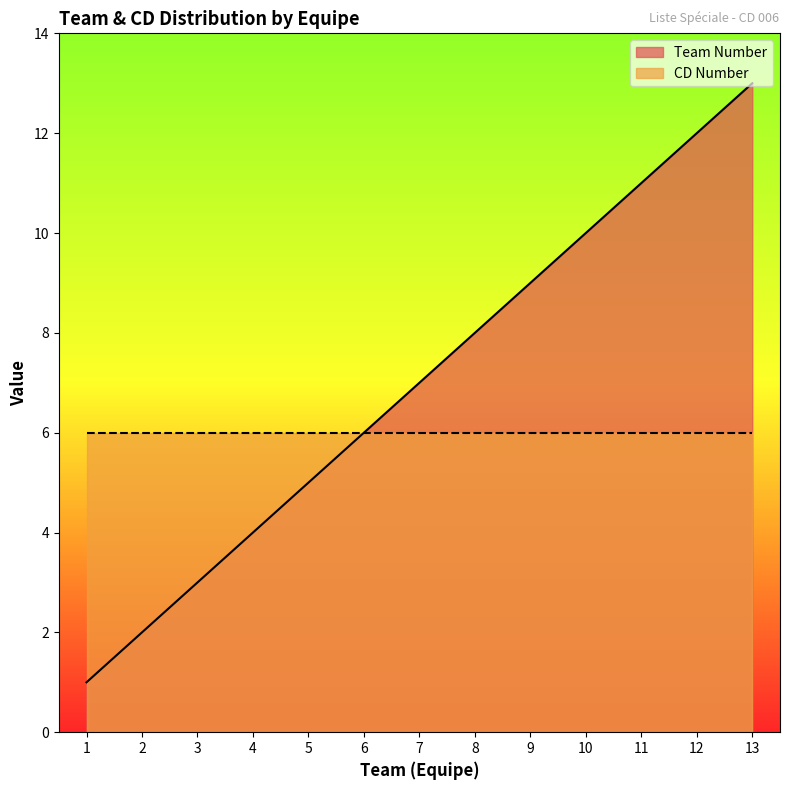

What is the change in value from 2 to 12?

+10